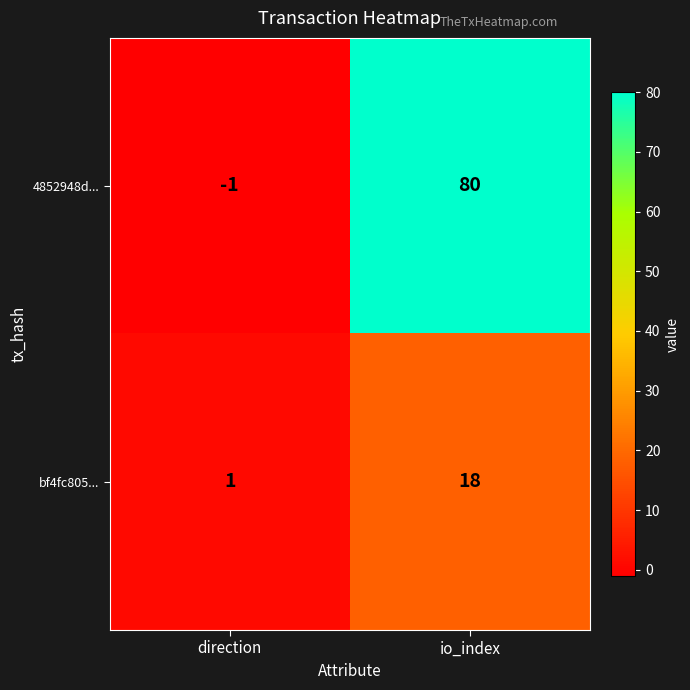

Which category has the lowest value across all series?

direction